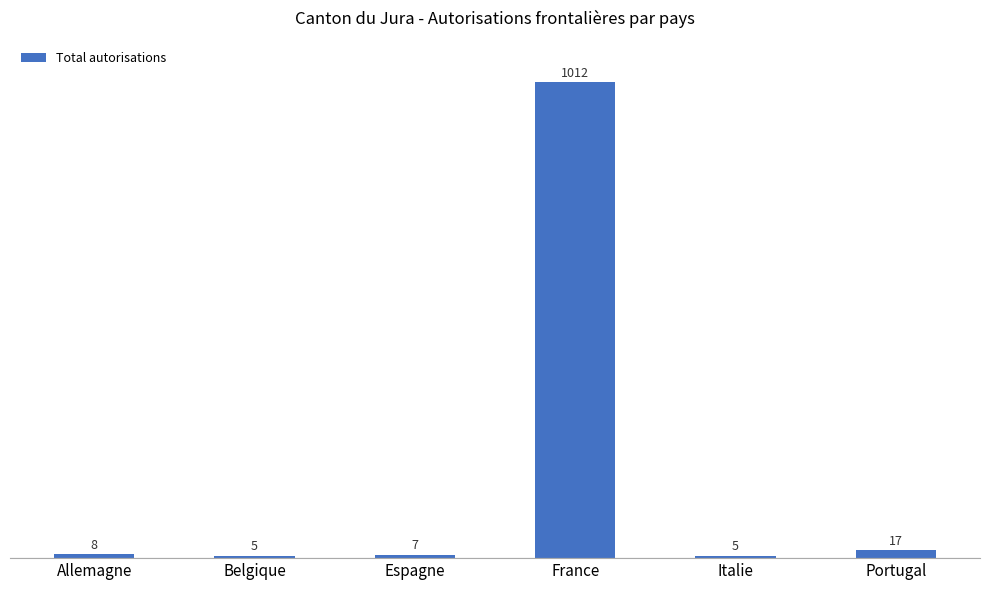

What value does the data have at Italie?

5